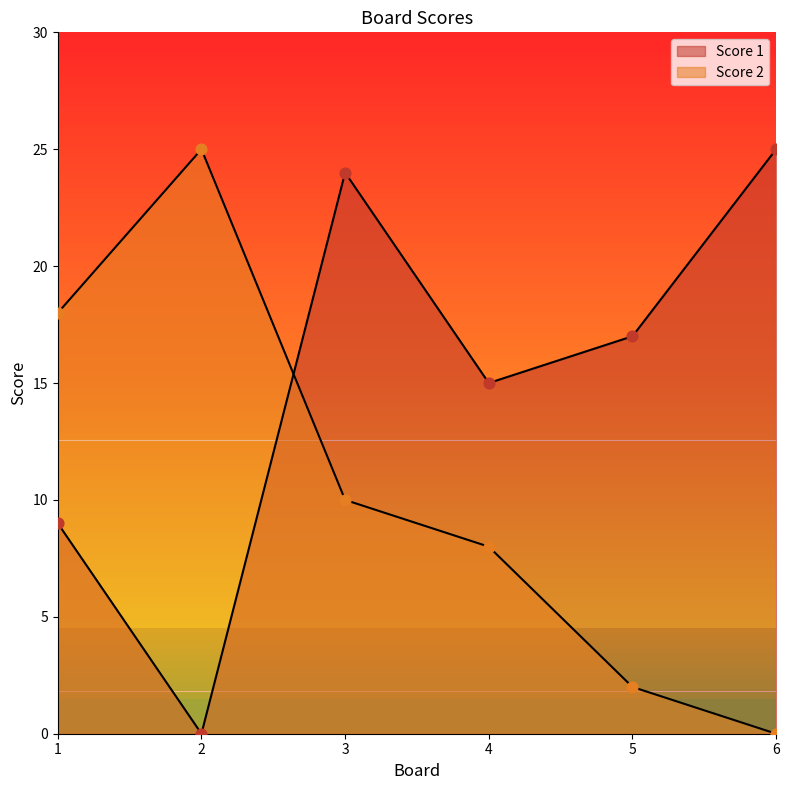

At how many categories does at least one series exceed 20?

3